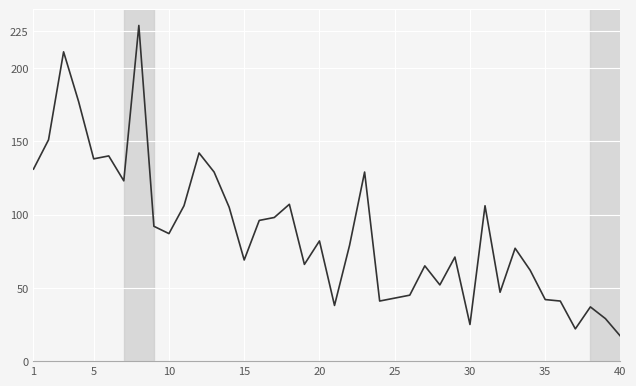

What is the smallest value displayed?

17